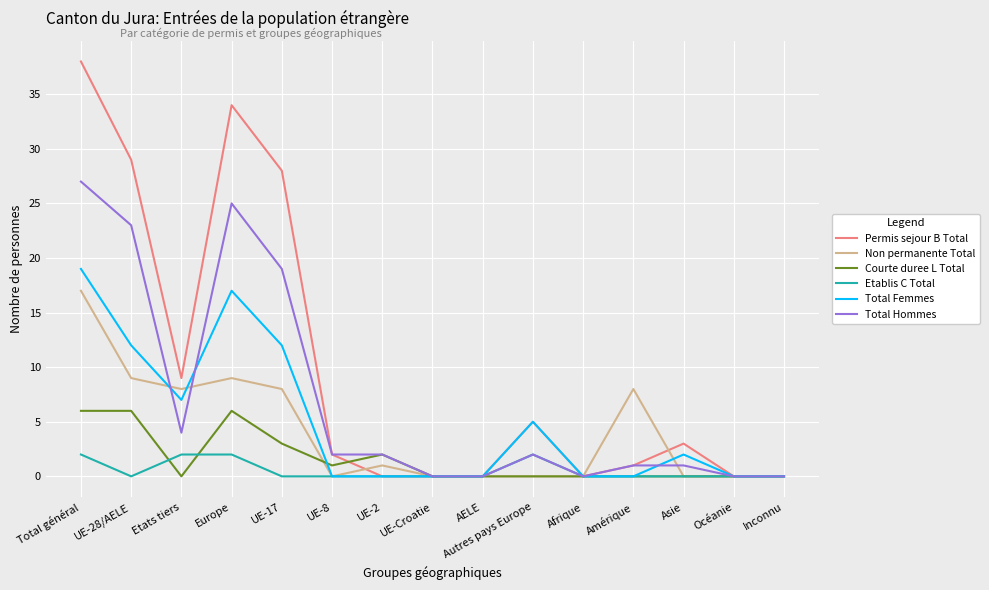

The Total Femmes series shows 10 at Etats tiers. True or false?

False